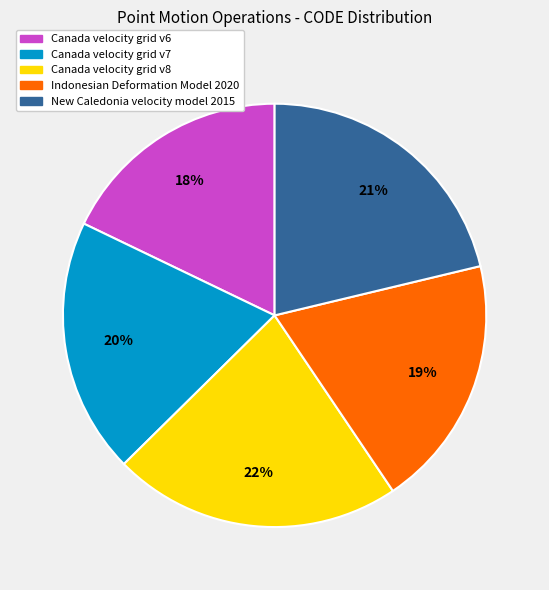

What is the ratio of the value at Canada velocity grid v7 to the value at Canada velocity grid v6?

1.1